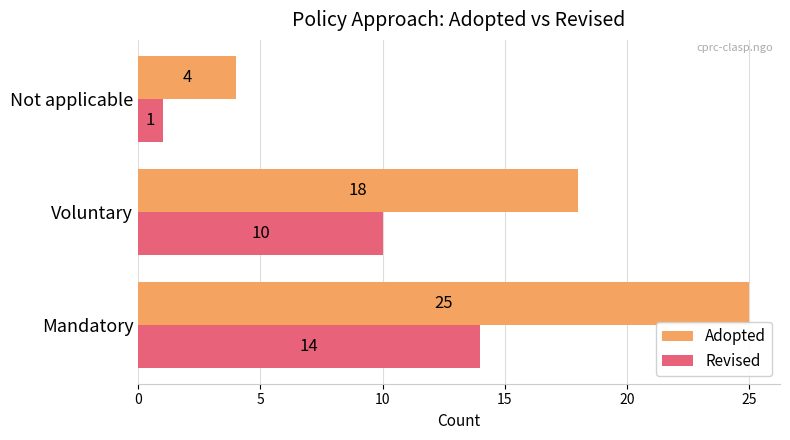

What is the sum of the Revised values at Mandatory and Voluntary?

24